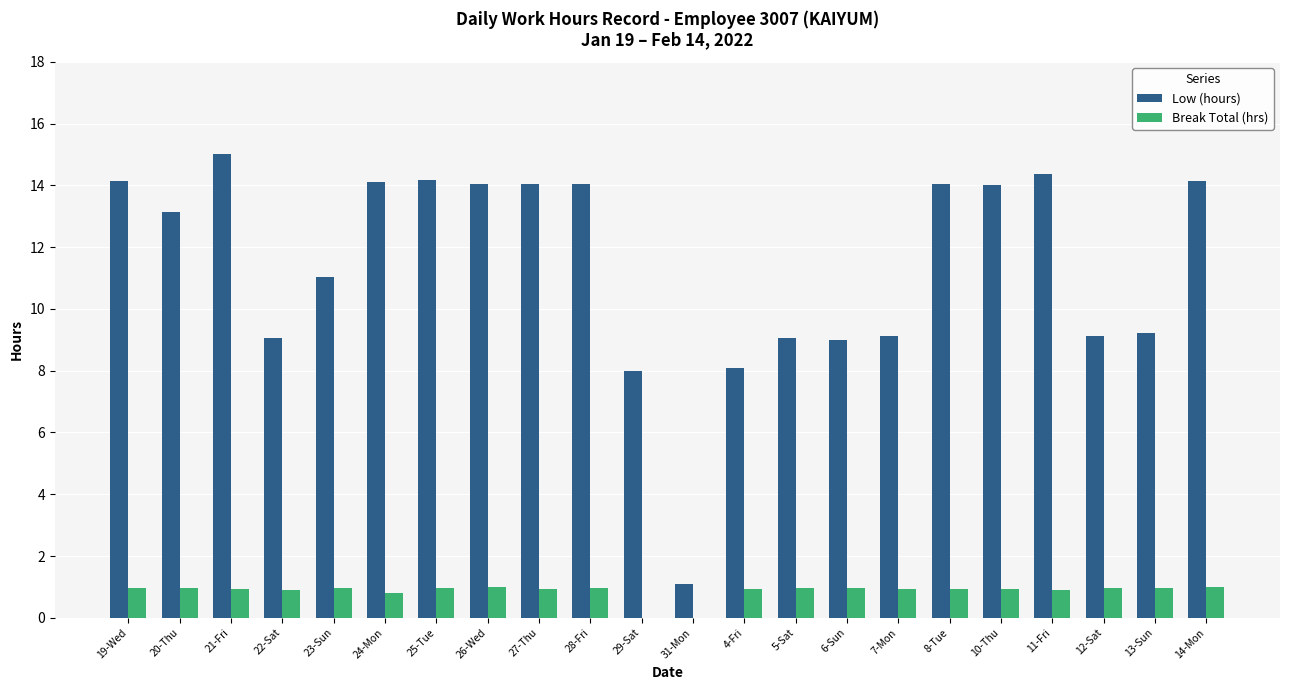

What is the maximum value shown in the chart?

15.0